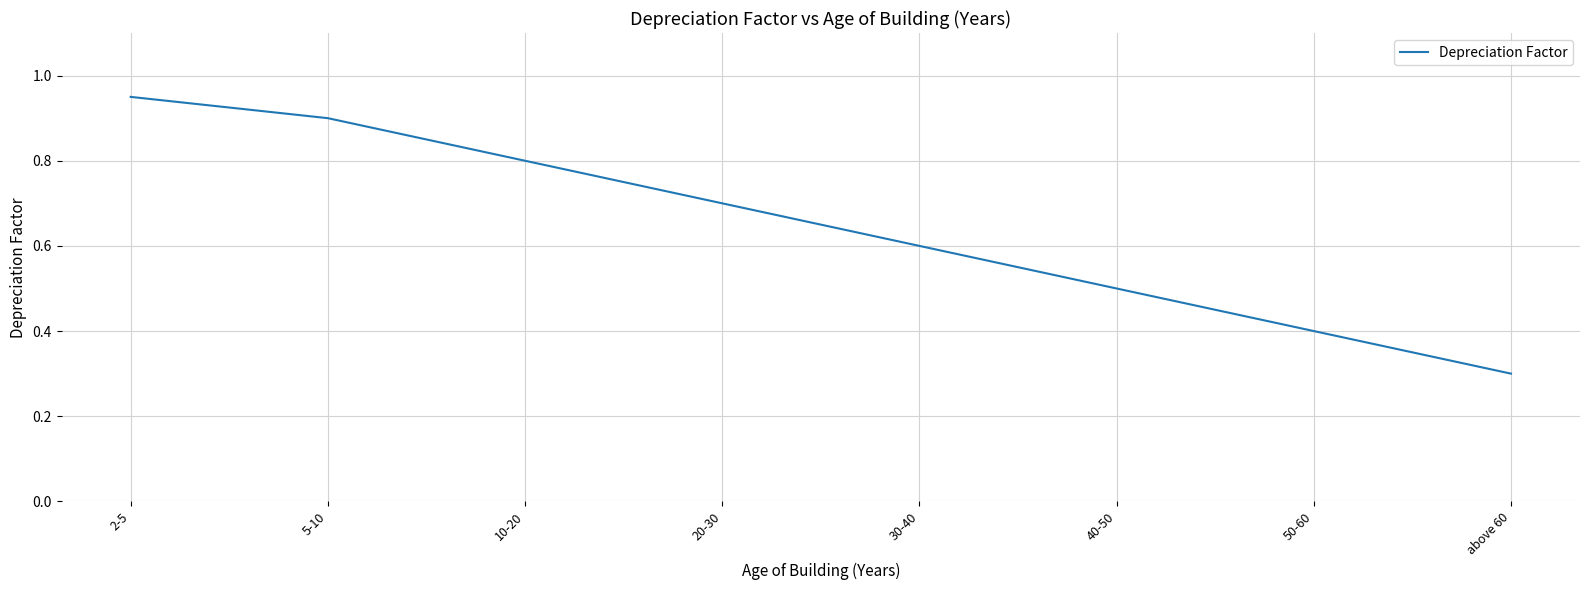

What position from the left is 2-5?

1